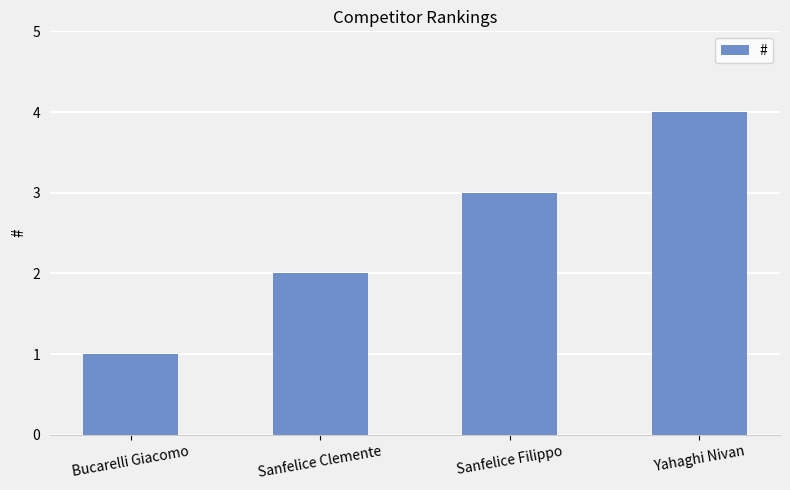

What is the minimum value shown in the chart?

1